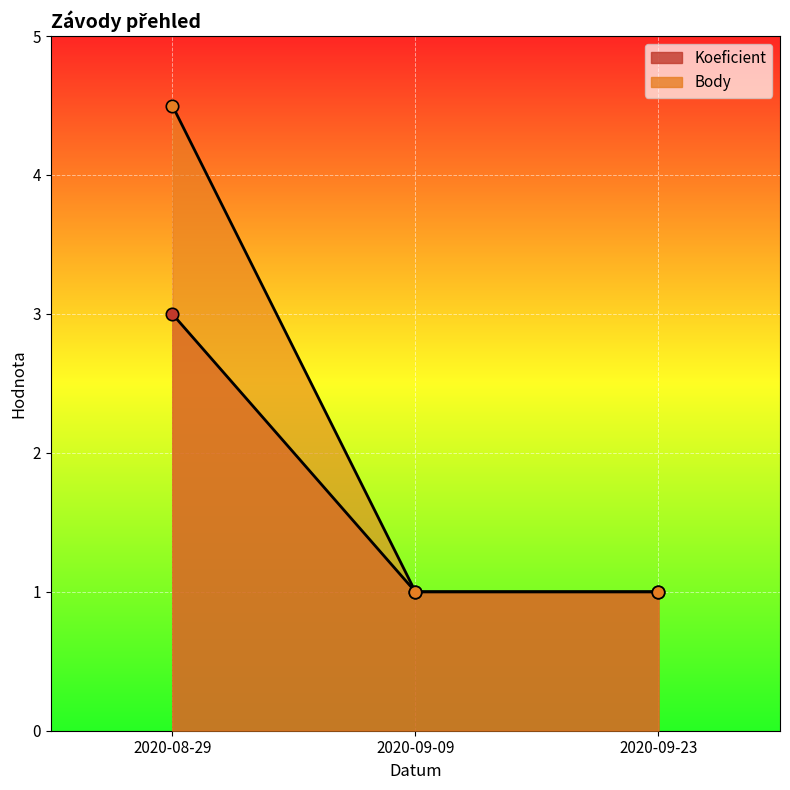

At how many categories does at least one series exceed 3?

1